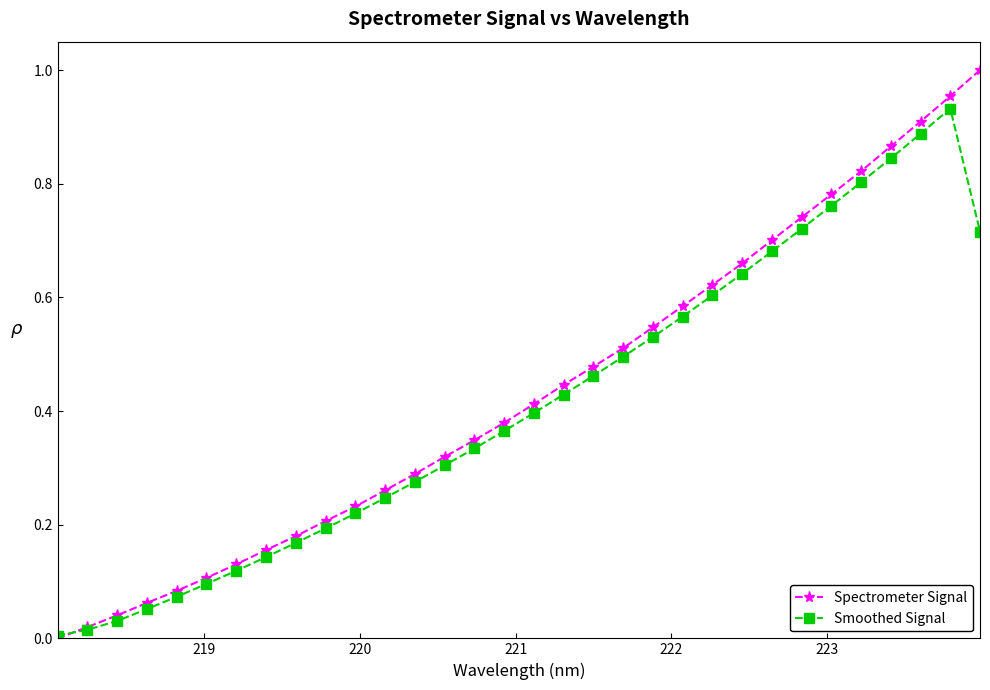

True or false: Spectrometer Signal has more than 2 interior local peaks.

False